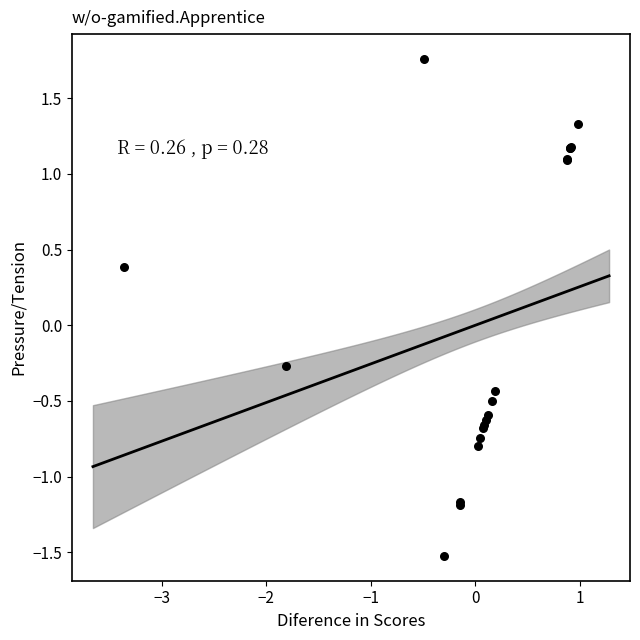

What Y value in the scatter plot is closest to 0?

-0.3